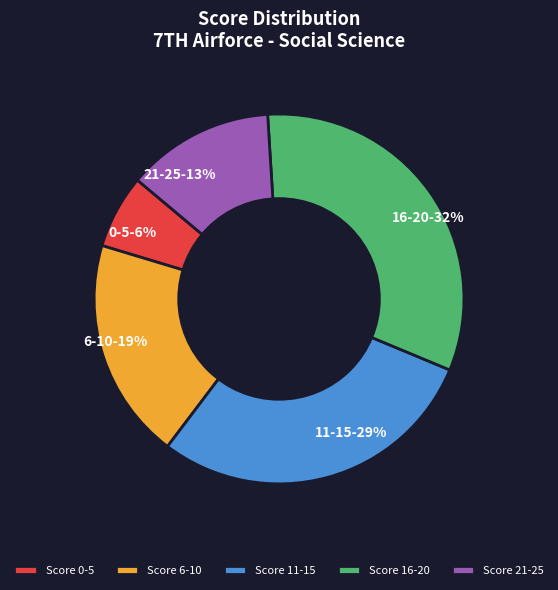

To the nearest percent, what percentage of the pie is 0-5-6%?

6%